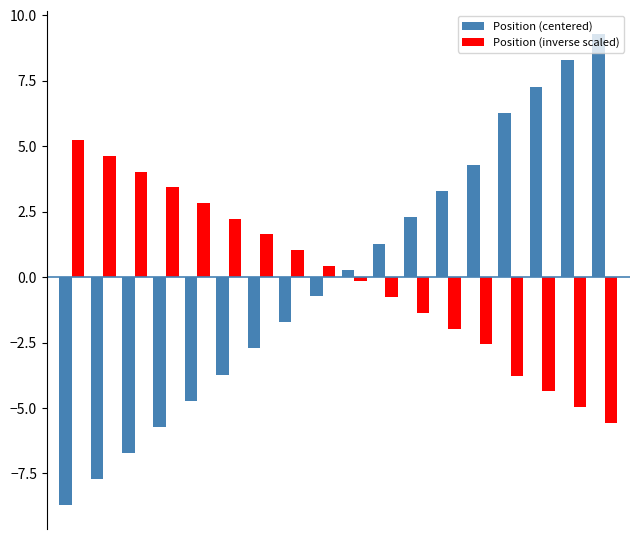

What is the highest value of the Position (centered) series?

9.3